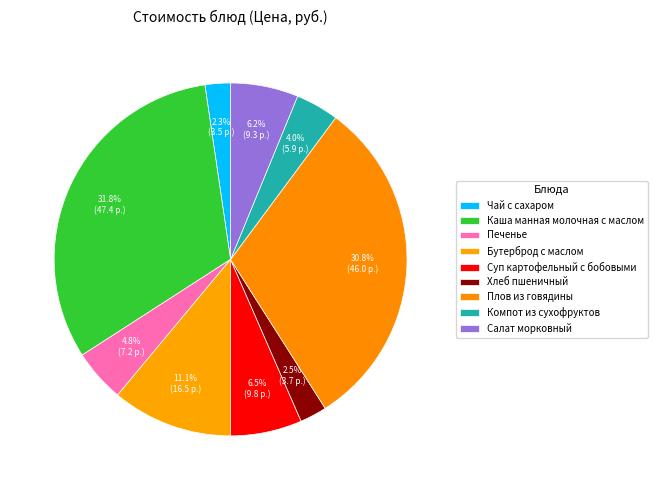

What percentage is the Хлеб пшеничный slice, to the nearest percent?

2%